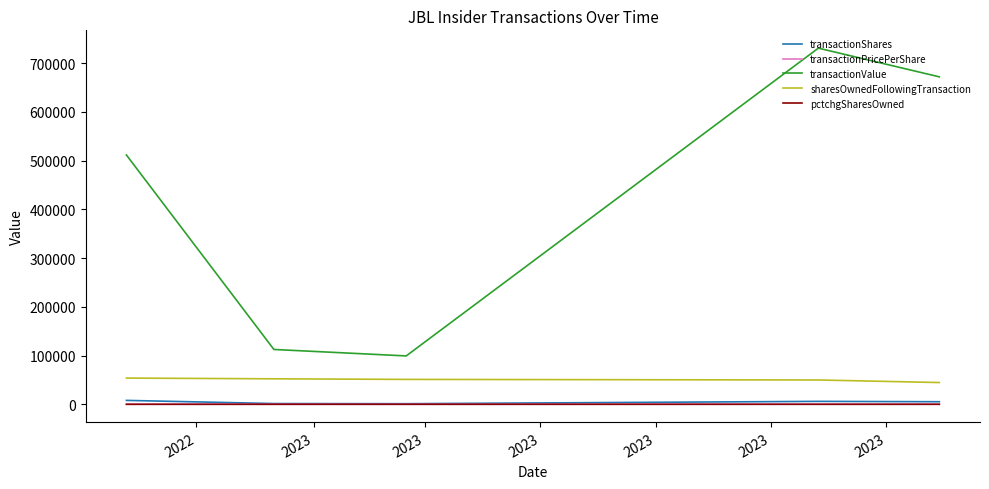

True or false: transactionPricePerShare and transactionValue intersect in this chart.

False